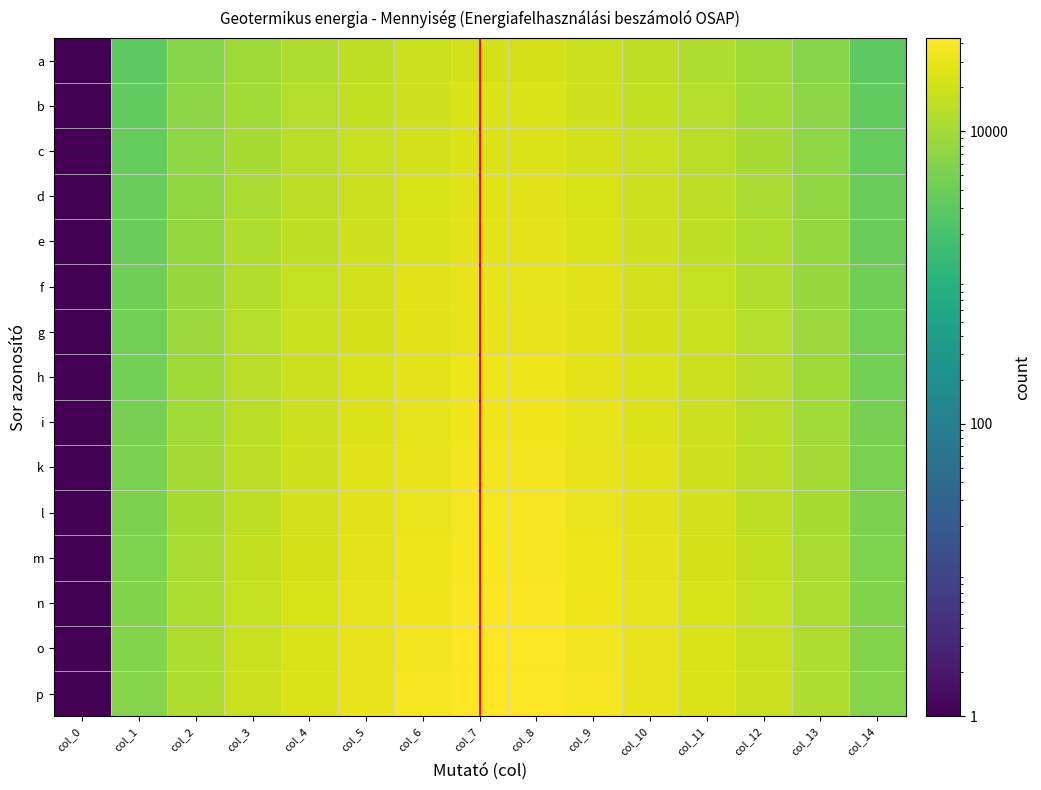

Reading left to right, extract all data points from this chart.

a: col_0=1	col_1=3111	col_2=6222	col_3=9333	col_4=12444	col_5=15555	col_6=18666	col_7=21777	col_8=21777	col_9=18666	col_10=15555	col_11=12444	col_12=9333	col_13=6222	col_14=3111
b: col_0=1	col_1=3333	col_2=6666	col_3=10000	col_4=13333	col_5=16666	col_6=20000	col_7=23333	col_8=23333	col_9=20000	col_10=16666	col_11=13333	col_12=10000	col_13=6666	col_14=3333
c: col_0=1	col_1=3555	col_2=7111	col_3=10666	col_4=14222	col_5=17777	col_6=21333	col_7=24888	col_8=24888	col_9=21333	col_10=17777	col_11=14222	col_12=10666	col_13=7111	col_14=3555
d: col_0=1	col_1=3777	col_2=7555	col_3=11333	col_4=15111	col_5=18888	col_6=22666	col_7=26444	col_8=26444	col_9=22666	col_10=18888	col_11=15111	col_12=11333	col_13=7555	col_14=3777
e: col_0=1	col_1=3999	col_2=8000	col_3=12000	col_4=16000	col_5=20000	col_6=24000	col_7=27999	col_8=27999	col_9=24000	col_10=20000	col_11=16000	col_12=12000	col_13=8000	col_14=3999
f: col_0=1	col_1=4222	col_2=8444	col_3=12666	col_4=16888	col_5=21111	col_6=25333	col_7=29555	col_8=29555	col_9=25333	col_10=21111	col_11=16888	col_12=12666	col_13=8444	col_14=4222
g: col_0=1	col_1=4444	col_2=8888	col_3=13333	col_4=17777	col_5=22222	col_6=26666	col_7=31111	col_8=31111	col_9=26666	col_10=22222	col_11=17777	col_12=13333	col_13=8888	col_14=4444
h: col_0=1	col_1=4666	col_2=9333	col_3=14000	col_4=18666	col_5=23333	col_6=28000	col_7=32666	col_8=32666	col_9=28000	col_10=23333	col_11=18666	col_12=14000	col_13=9333	col_14=4666
i: col_0=1	col_1=4888	col_2=9777	col_3=14666	col_4=19555	col_5=24444	col_6=29333	col_7=34222	col_8=34222	col_9=29333	col_10=24444	col_11=19555	col_12=14666	col_13=9777	col_14=4888
k: col_0=1	col_1=5111	col_2=10222	col_3=15333	col_4=20444	col_5=25555	col_6=30666	col_7=35777	col_8=35777	col_9=30666	col_10=25555	col_11=20444	col_12=15333	col_13=10222	col_14=5111
l: col_0=1	col_1=5333	col_2=10666	col_3=16000	col_4=21333	col_5=26666	col_6=32000	col_7=37333	col_8=37333	col_9=32000	col_10=26666	col_11=21333	col_12=16000	col_13=10666	col_14=5333
m: col_0=1	col_1=5555	col_2=11111	col_3=16666	col_4=22222	col_5=27777	col_6=33333	col_7=38888	col_8=38888	col_9=33333	col_10=27777	col_11=22222	col_12=16666	col_13=11111	col_14=5555
n: col_0=1	col_1=5777	col_2=11555	col_3=17333	col_4=23111	col_5=28888	col_6=34666	col_7=40444	col_8=40444	col_9=34666	col_10=28888	col_11=23111	col_12=17333	col_13=11555	col_14=5777
o: col_0=1	col_1=5999	col_2=12000	col_3=18000	col_4=24000	col_5=30000	col_6=36000	col_7=42000	col_8=42000	col_9=36000	col_10=30000	col_11=24000	col_12=18000	col_13=12000	col_14=5999
p: col_0=1	col_1=6222	col_2=12444	col_3=18666	col_4=24888	col_5=31111	col_6=37333	col_7=43555	col_8=43555	col_9=37333	col_10=31111	col_11=24888	col_12=18666	col_13=12444	col_14=6222